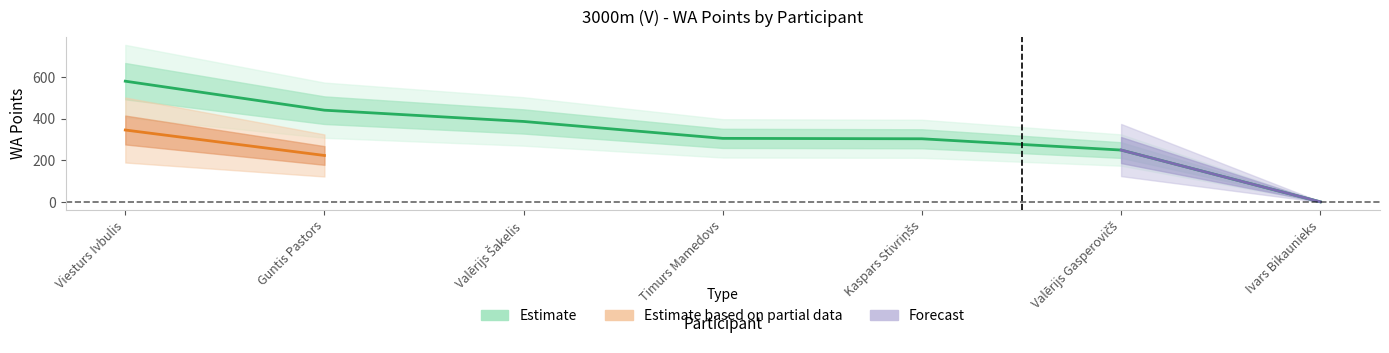

Is the value of Estimate at Valērijs Gasperovičš greater than the value of Forecast at Valērijs Šakelis?

Yes